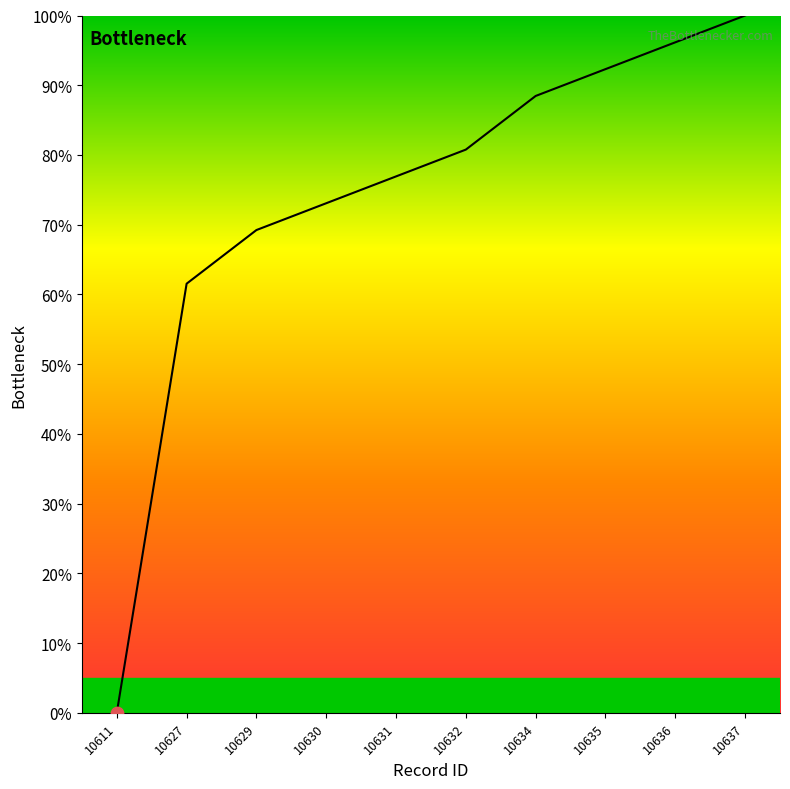

What is the ratio of the value at 10631 to the value at 10634?

0.9